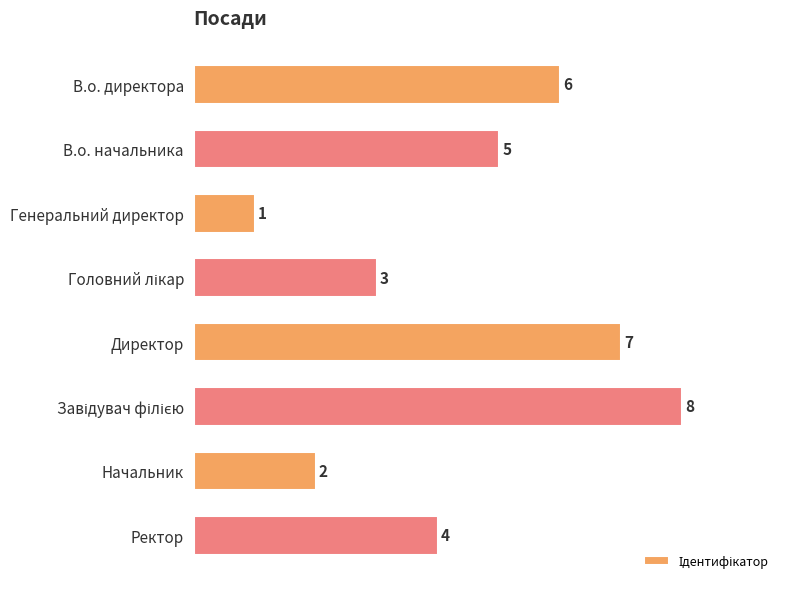

Which label corresponds to the smallest value in the chart?

Генеральний директор